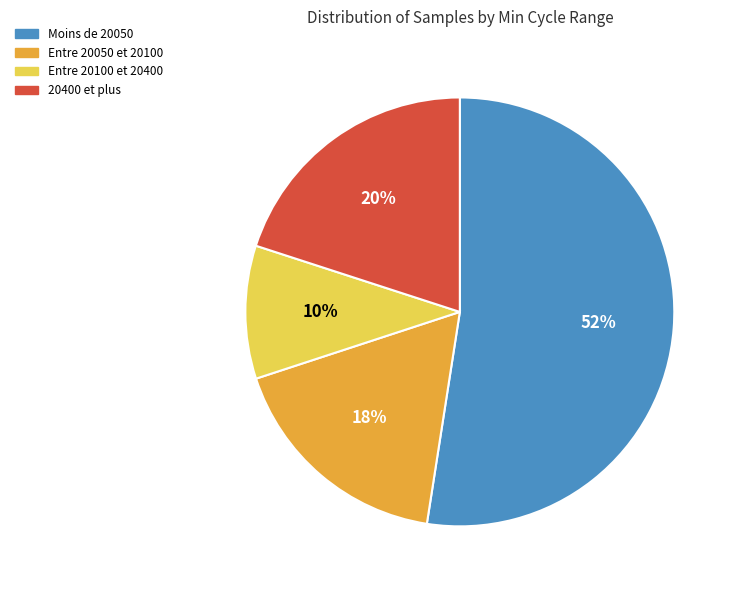

The Entre 20050 et 20100 slice represents 7% of the pie. True or false?

False